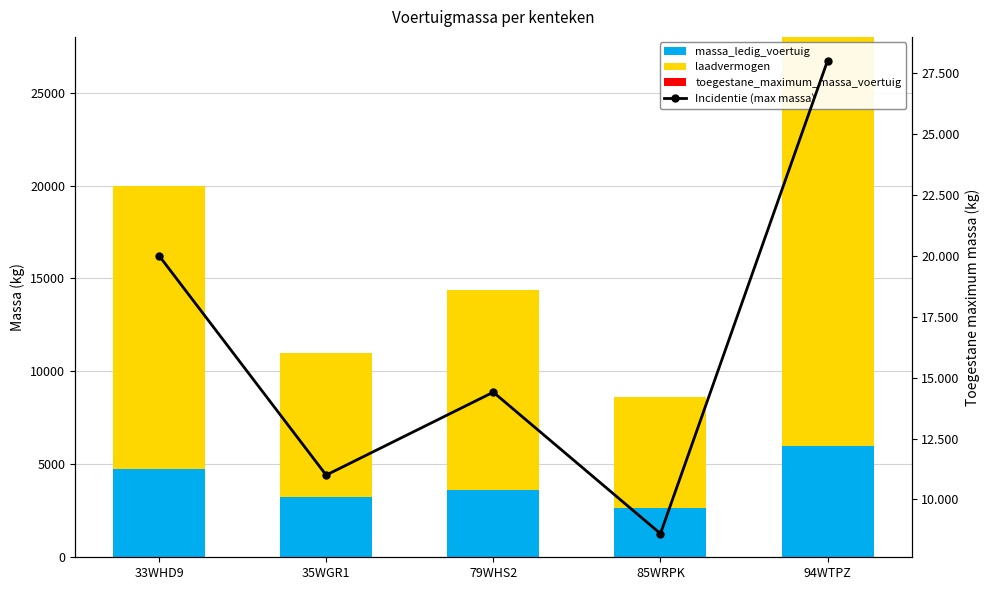

List the labels in order of laadvermogen value, smallest first.

85WRPK, 35WGR1, 79WHS2, 33WHD9, 94WTPZ